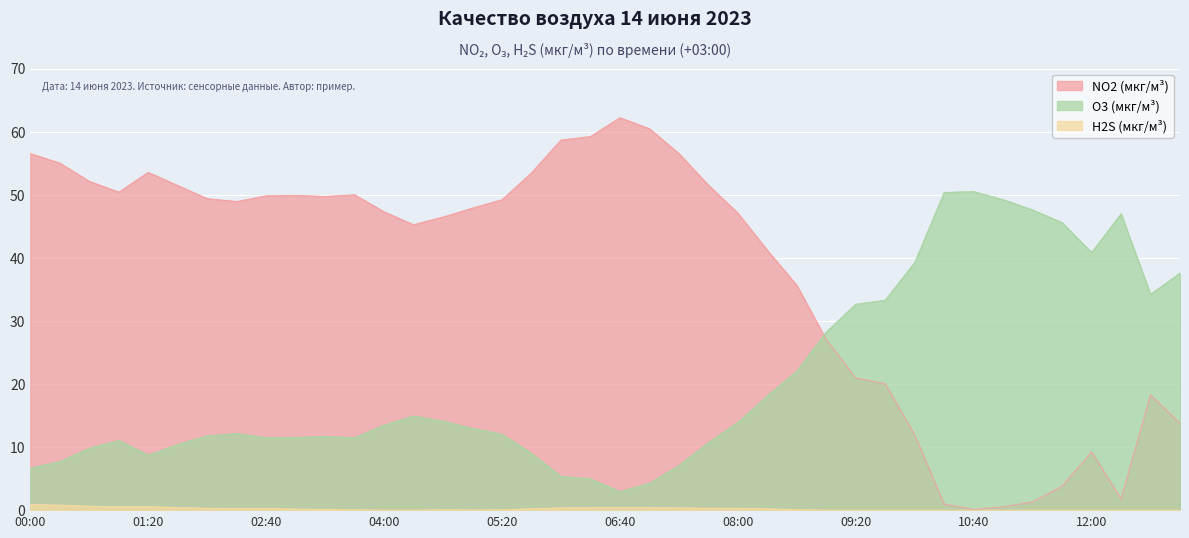

Is the value of NO2 (мкг/м³) at 10:20 greater than the value of H2S (мкг/м³) at 03:00?

Yes